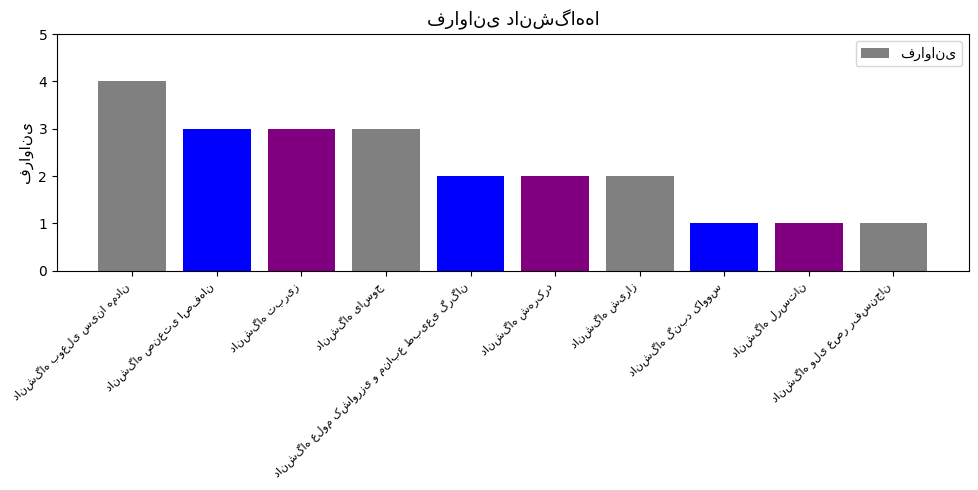

Does the chart contain any negative values?

No